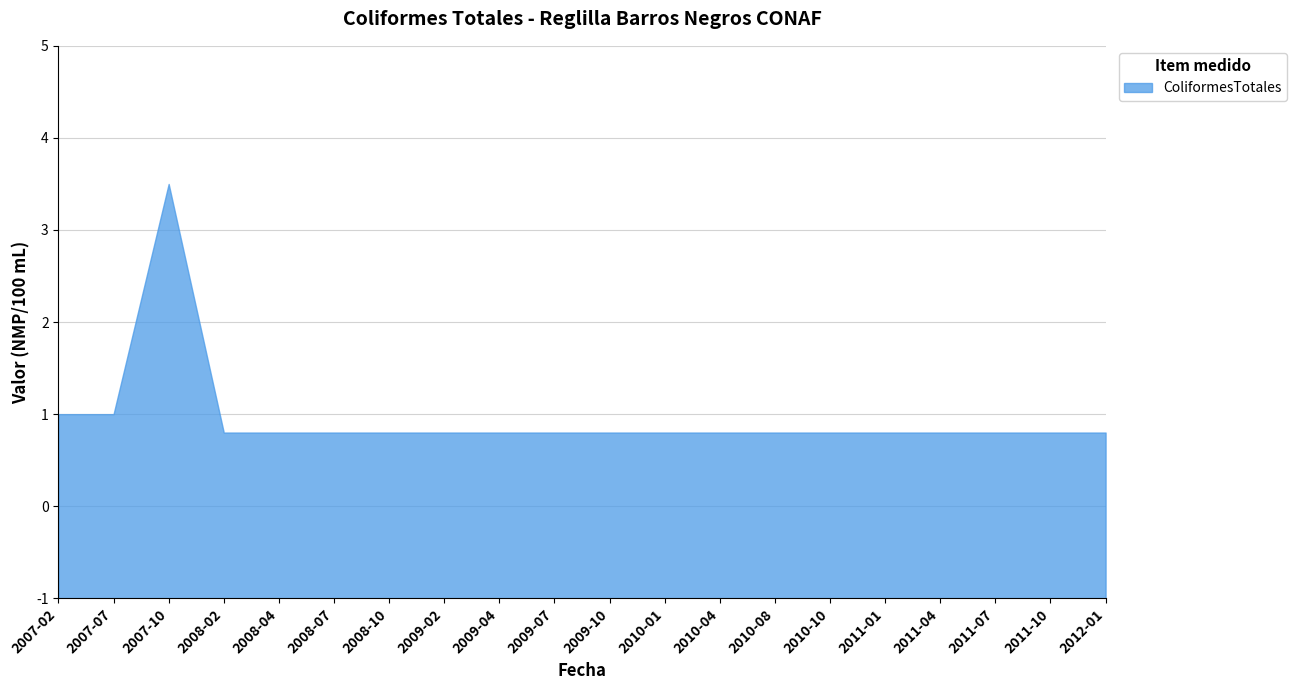

How many interior local peaks (higher than both neighbors) does the data have?

1